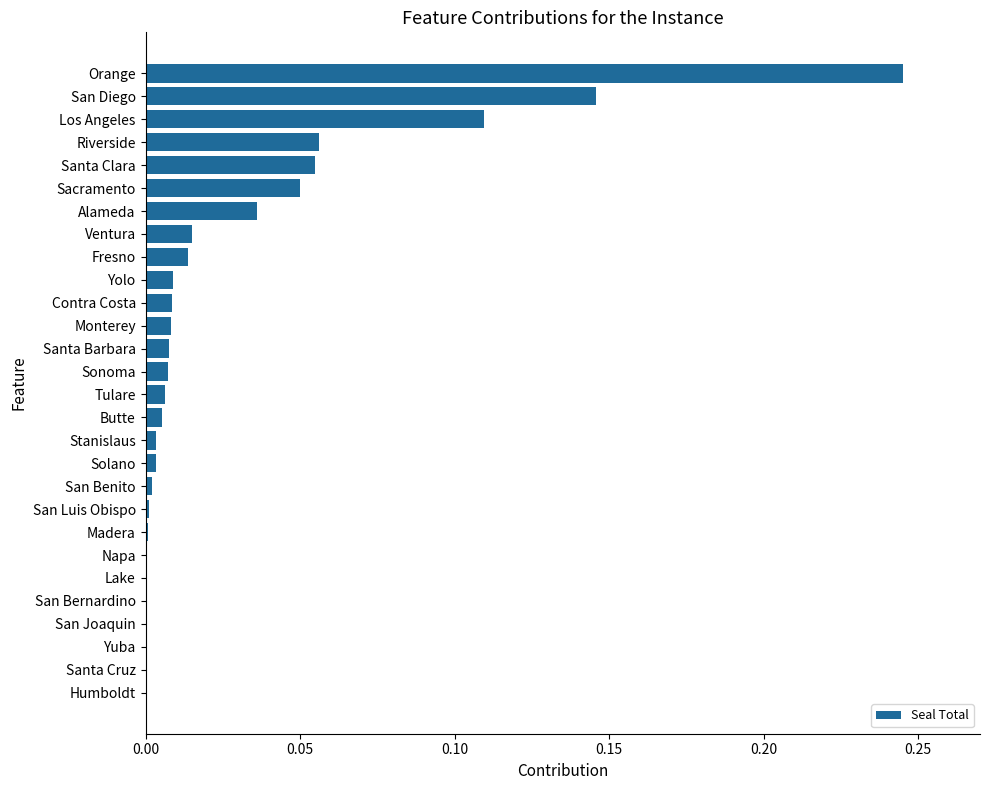

Between Alameda and San Joaquin, which is larger?

Alameda